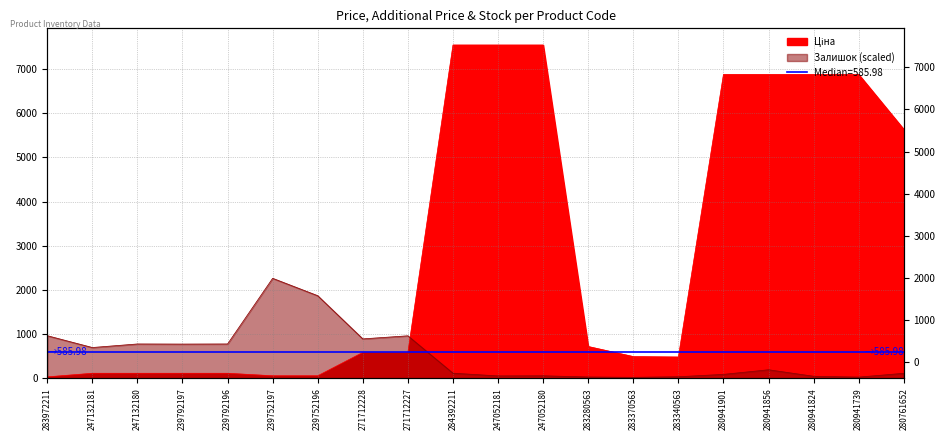

Where does the Ціна series first go above 585?

271712228